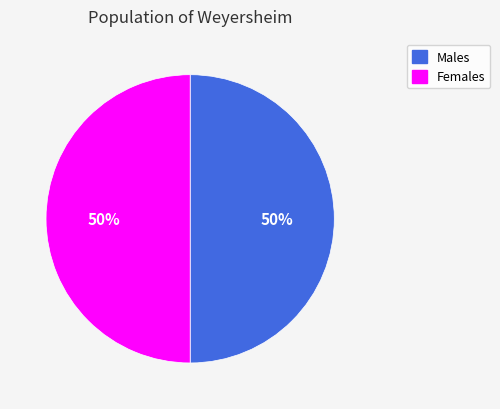

How many slices are in this pie chart?

2